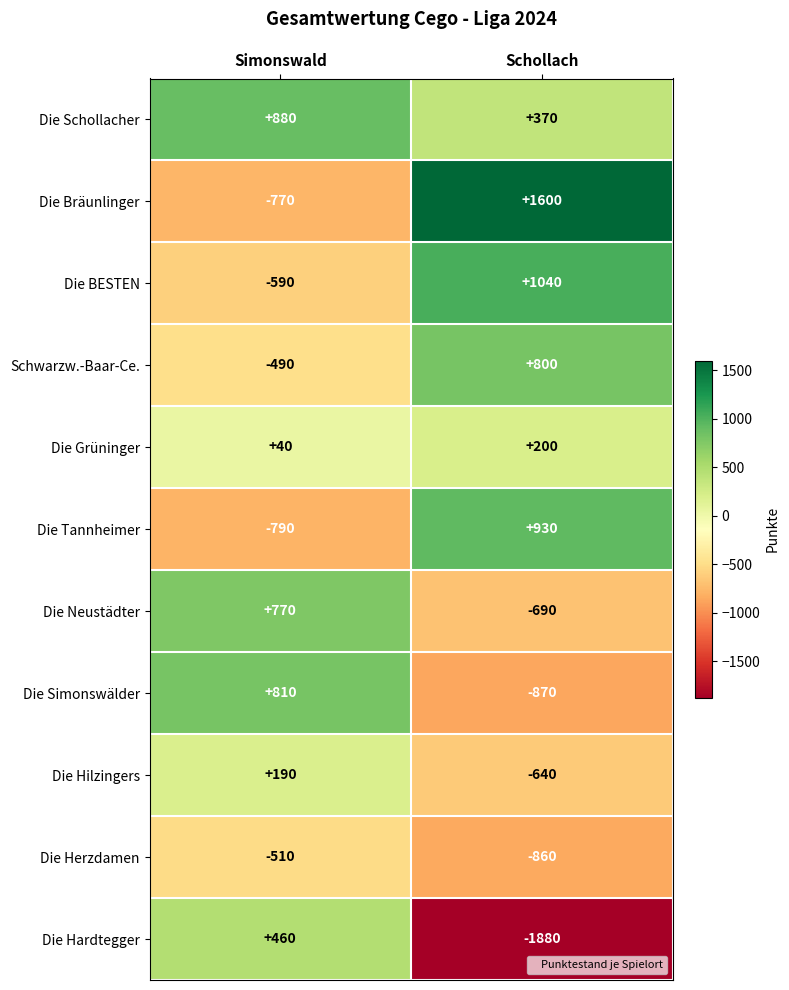

The Die BESTEN series shows -151 at Simonswald. True or false?

False